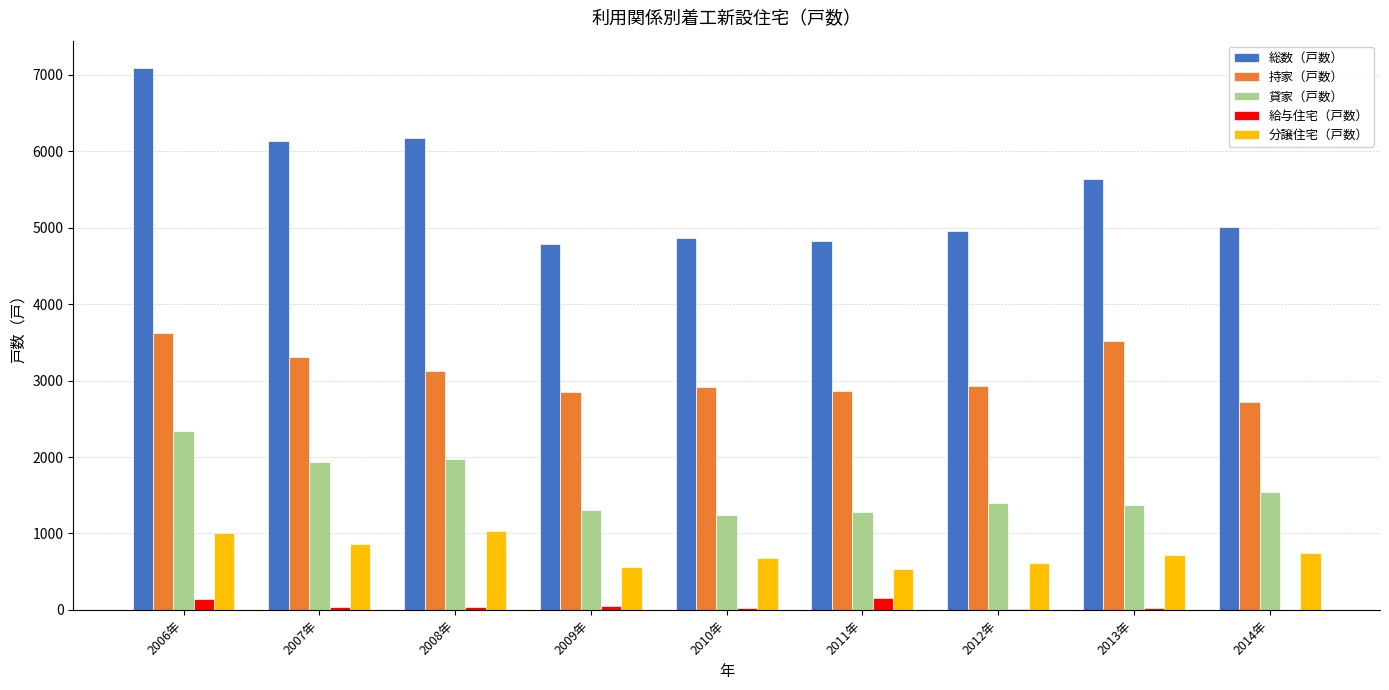

Which series has the largest total across all categories?

総数（戸数）